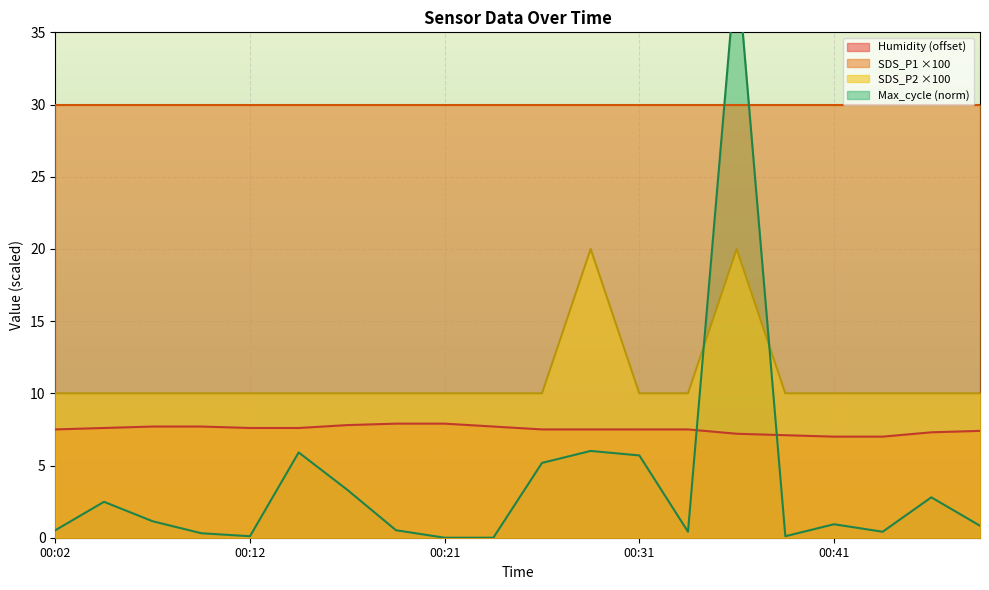

True or false: Humidity (offset) and SDS_P2 ×100 intersect in this chart.

False